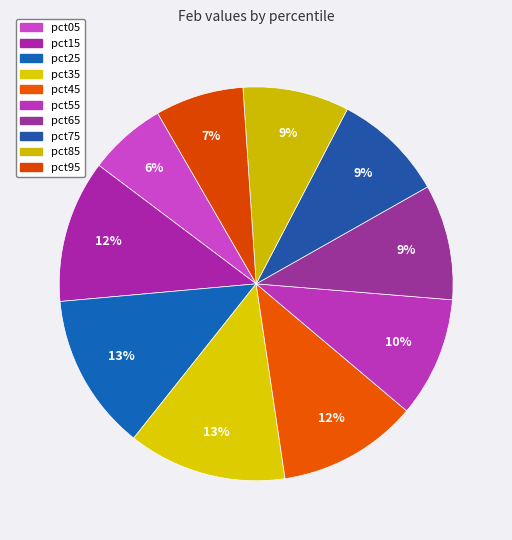

True or false: pct65 accounts for 17% of the total.

False